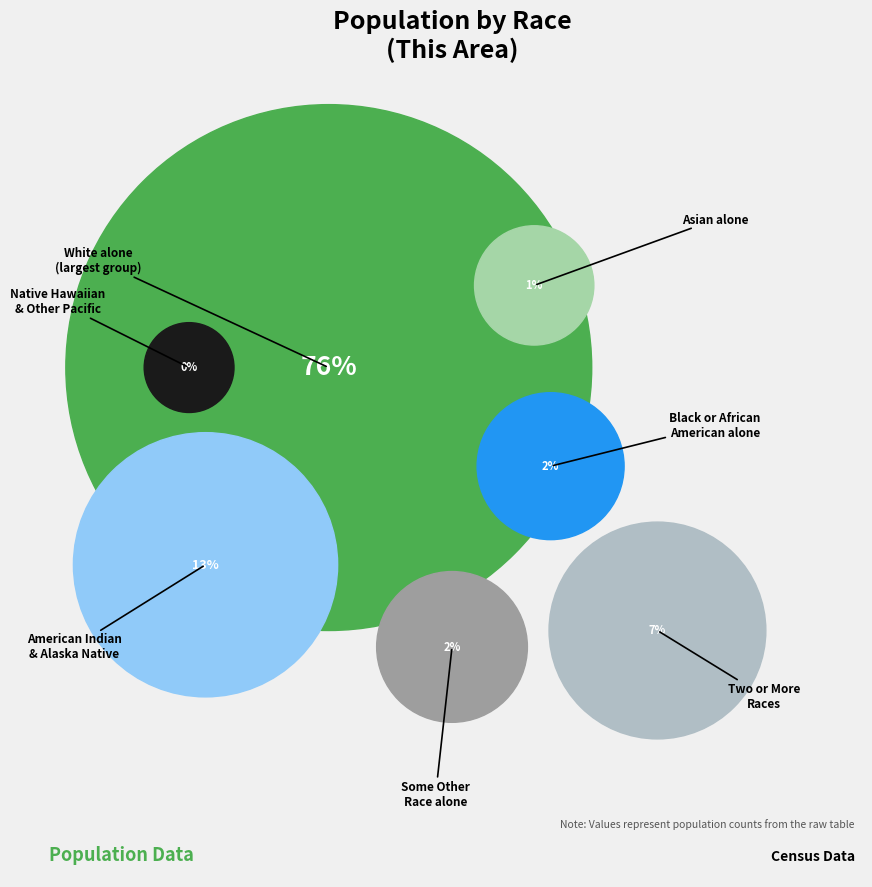

How many slices are in this pie chart?

7